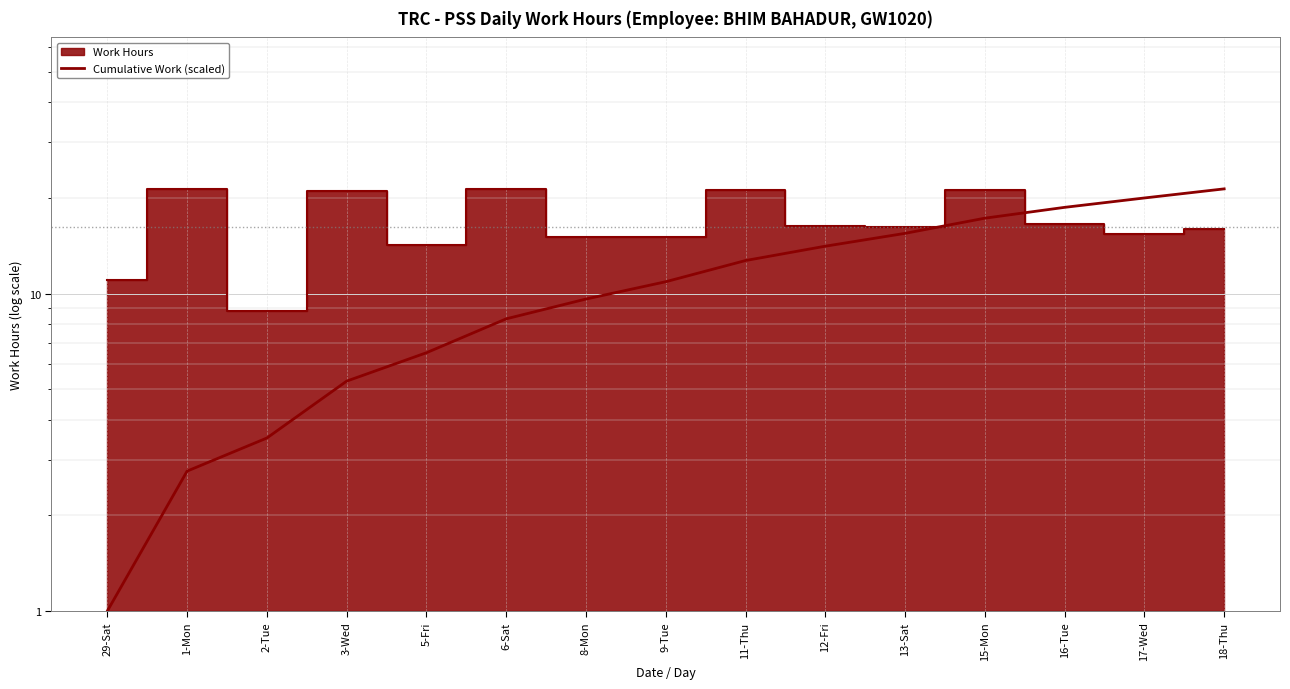

What is the change in value from 5-Fri to 18-Thu?

+14.9